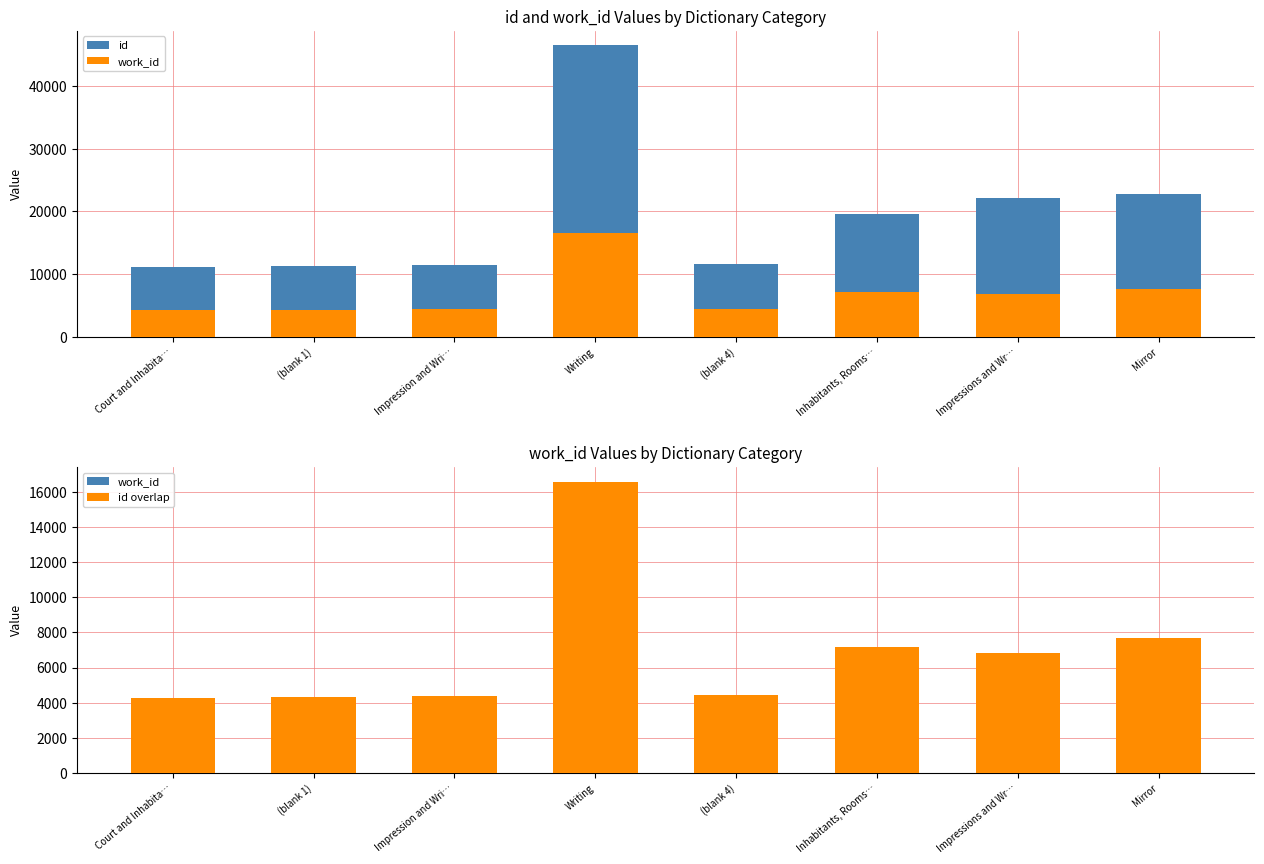

The id series shows 11329 at (blank 1). True or false?

True